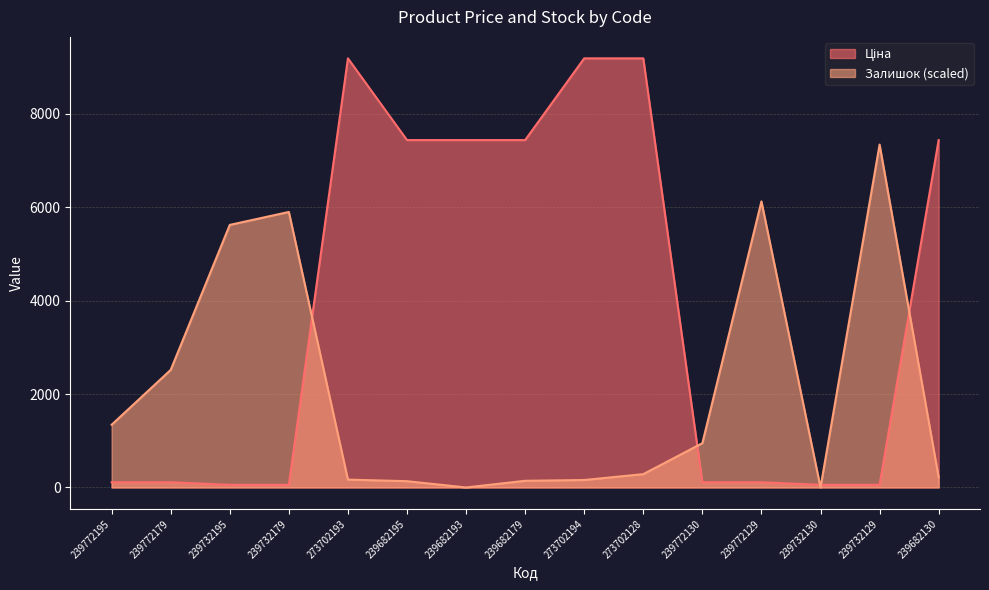

Where do Ціна and Залишок first cross each other?

239732179 and 273702193